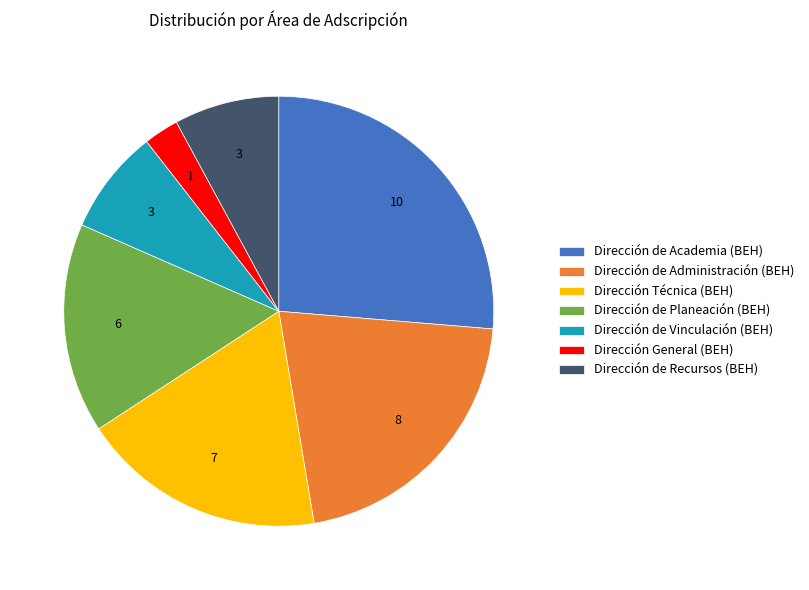

Which has a higher value, Dirección General (BEH) or Dirección de Planeación (BEH)?

Dirección de Planeación (BEH)